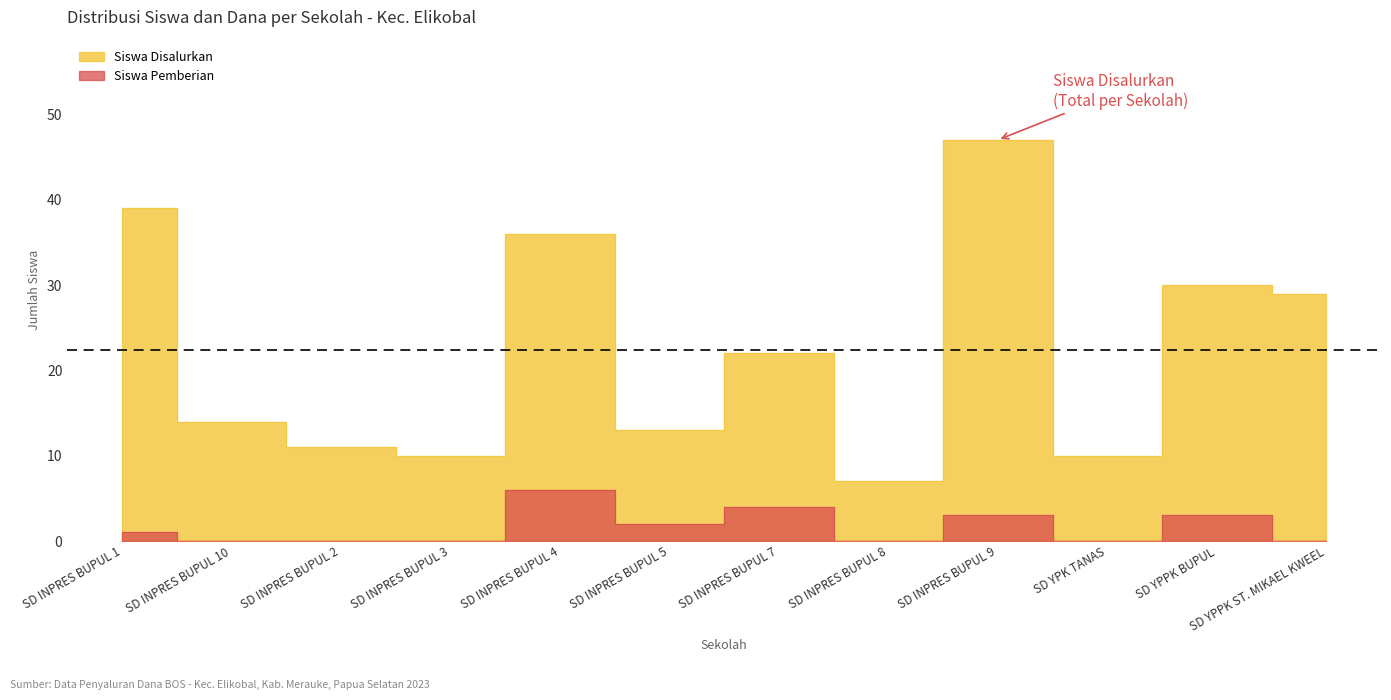

True or false: Siswa Pemberian Relaksasi has more than 2 interior local peaks.

True